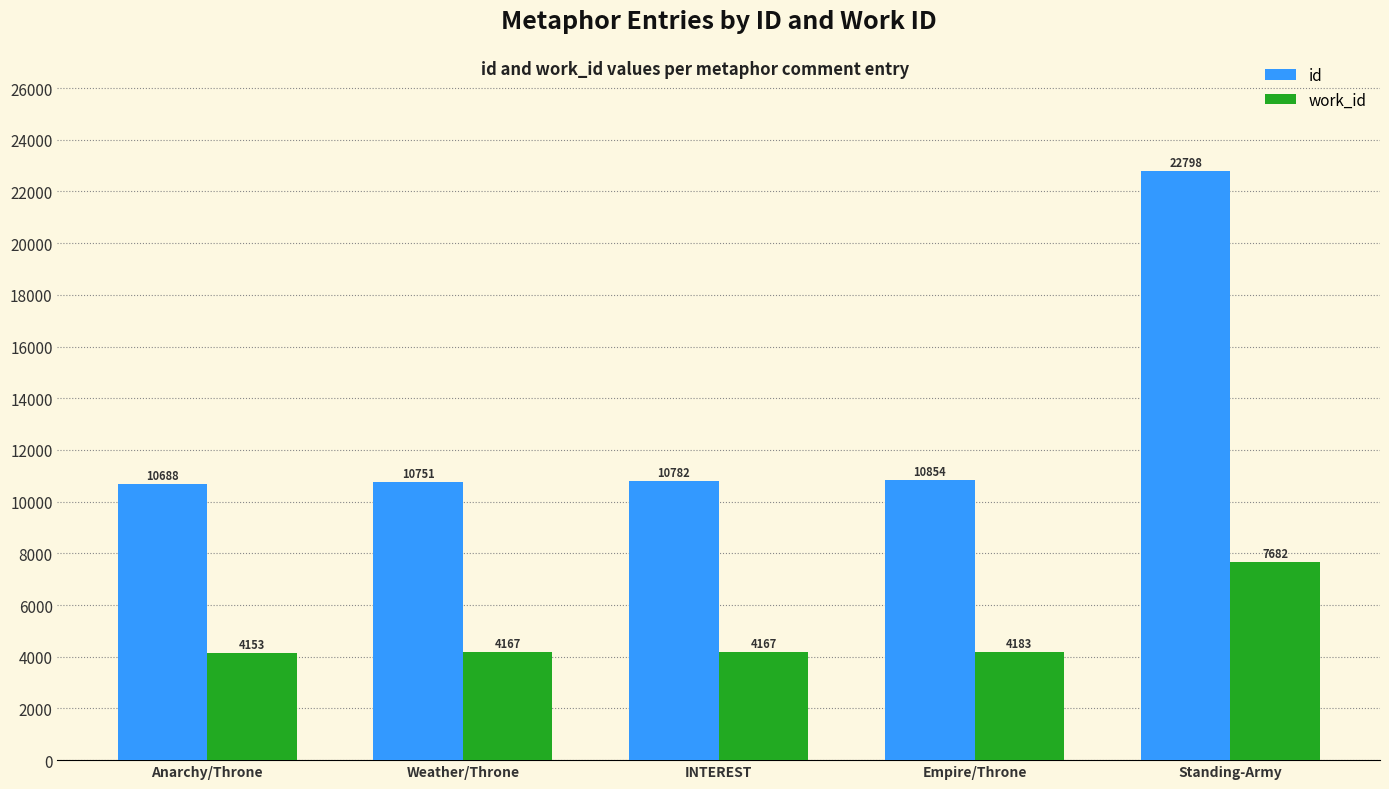

What is the greatest value displayed?

22798